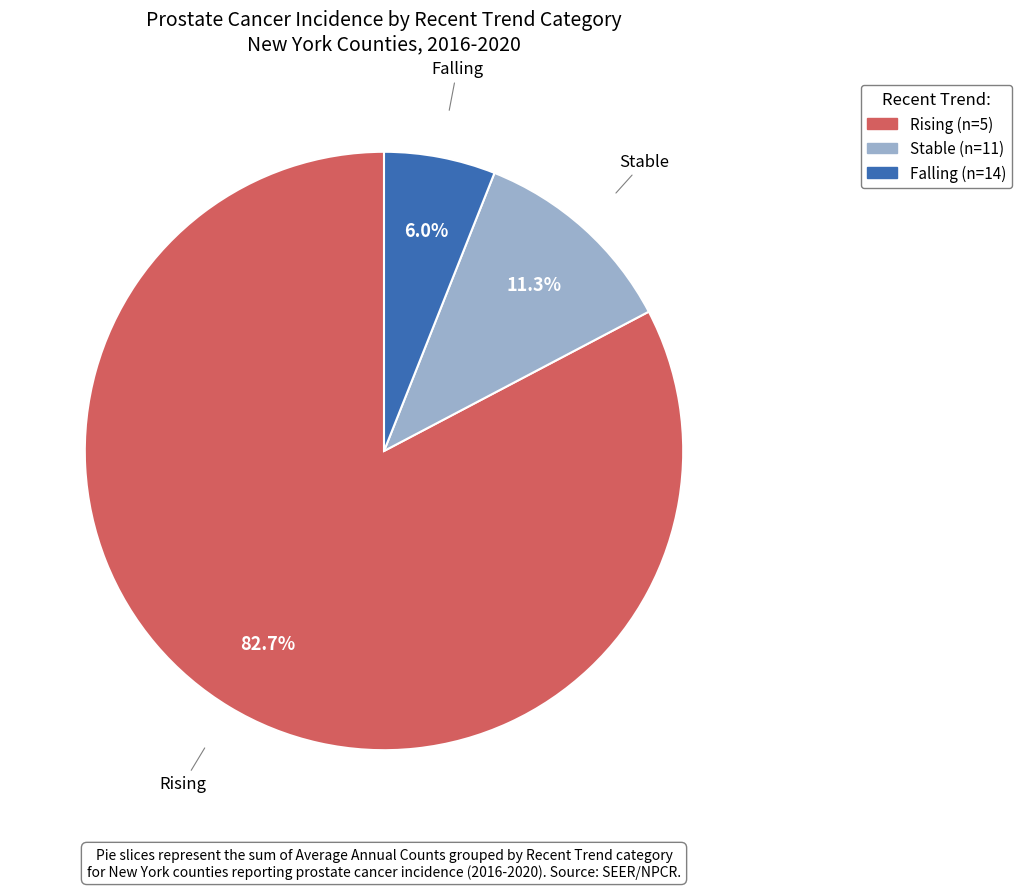

Is there a majority slice in this chart?

Yes